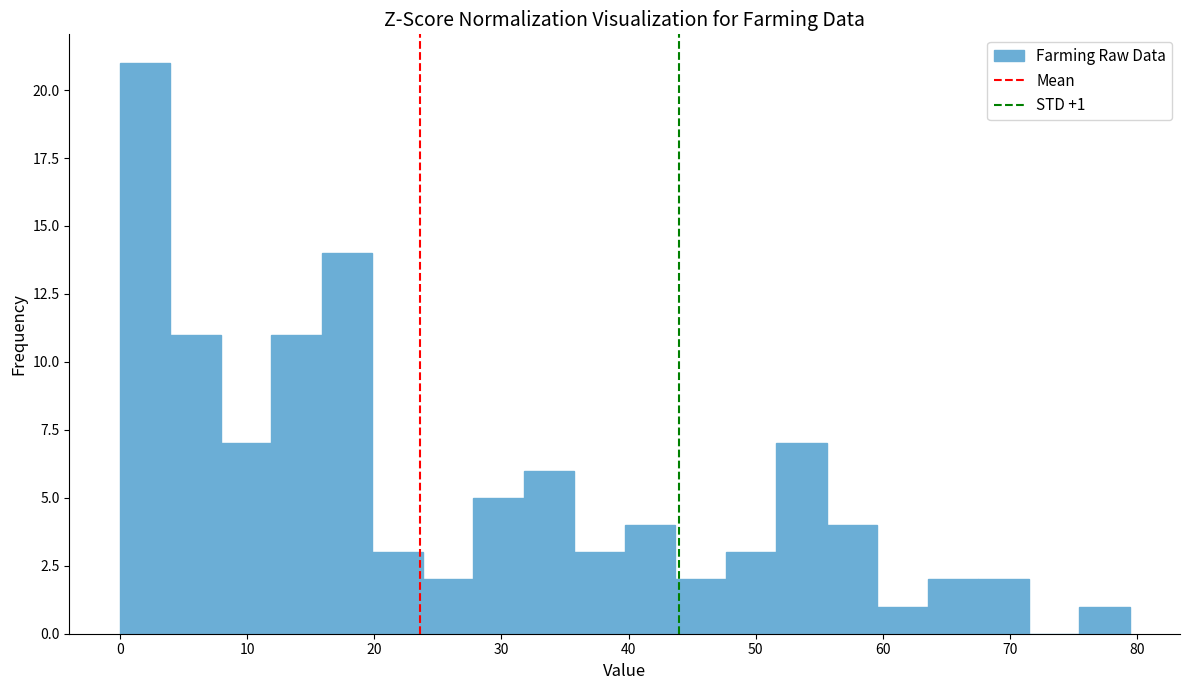

Around what value on the x-axis is the tallest bar? Give the approximate position of its centre, as read against the axis.

2